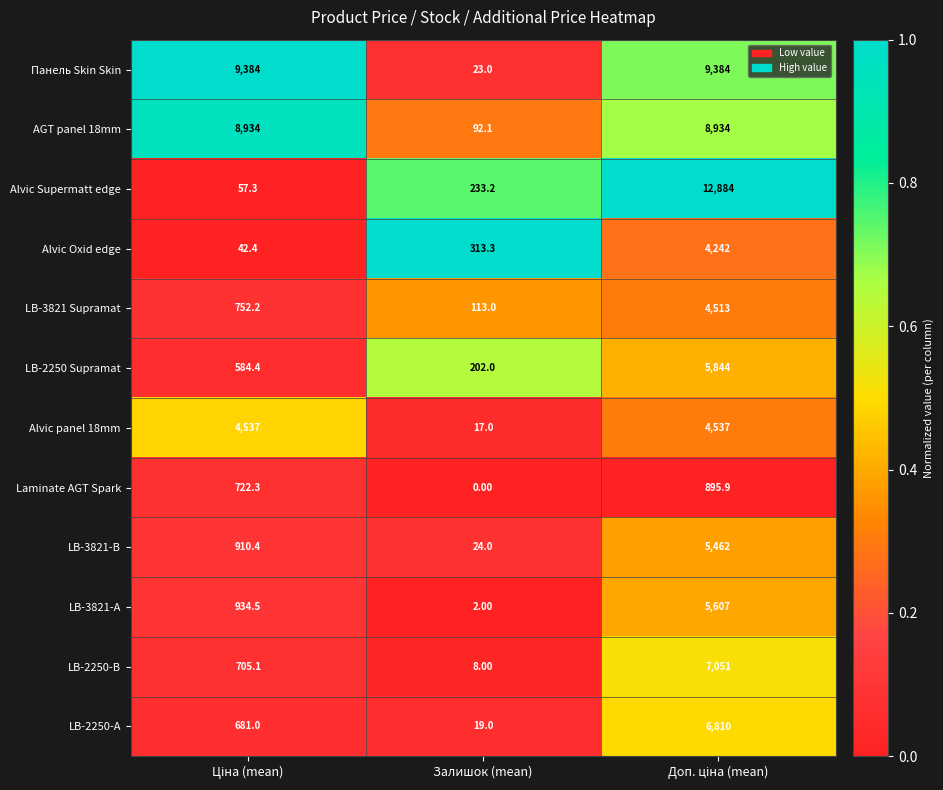

What is the difference between the maximum and minimum values in the AGT panel 18mm series?

8841.9